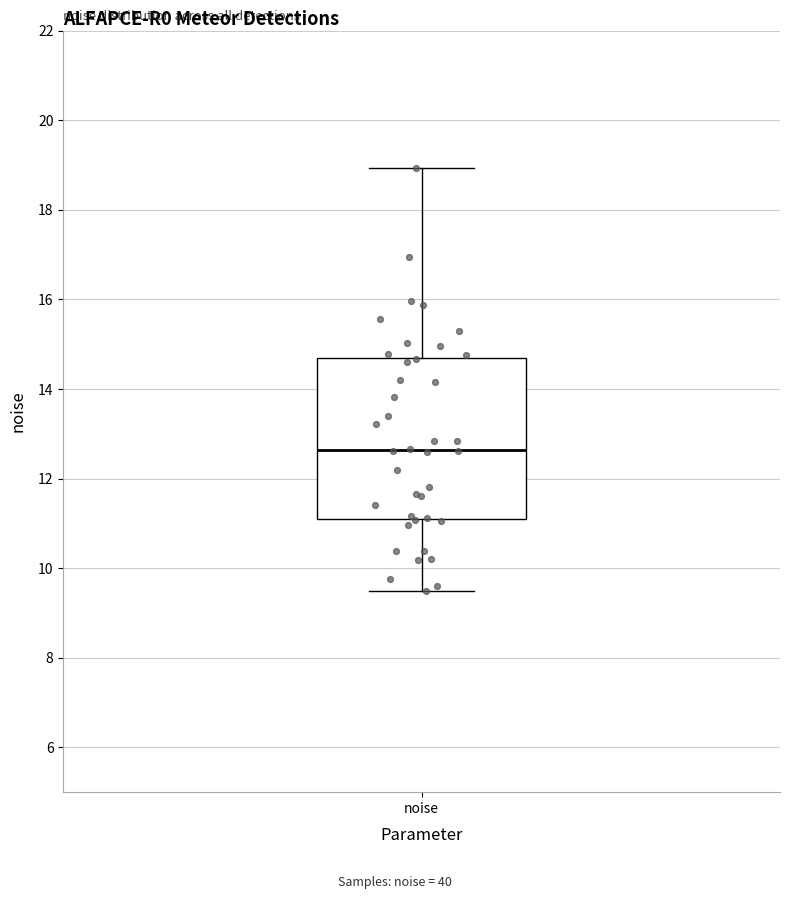

Transcribe this box plot: give where the median line is, the range the box spans, and where the two whiskers end, as read against the y-axis. The values are not printed on the chart, so give them approximately, as read against the axis.

median 12.6, box 11.2 to 14.6, whiskers 9.4 to 19.0